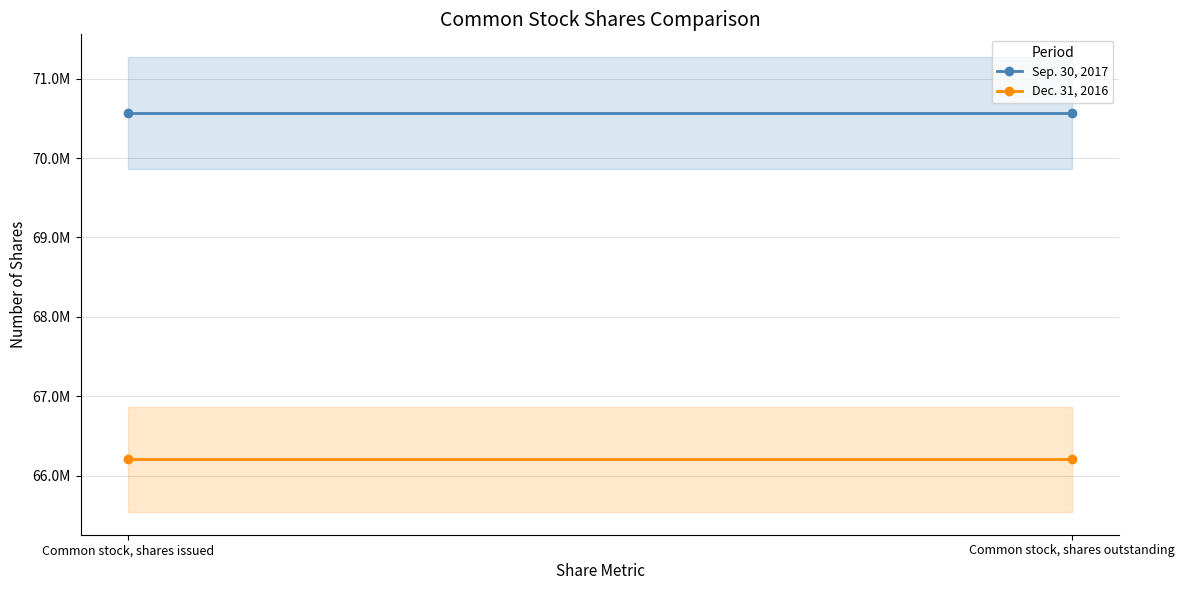

What is the sum of all Dec. 31, 2016 values?

132410306